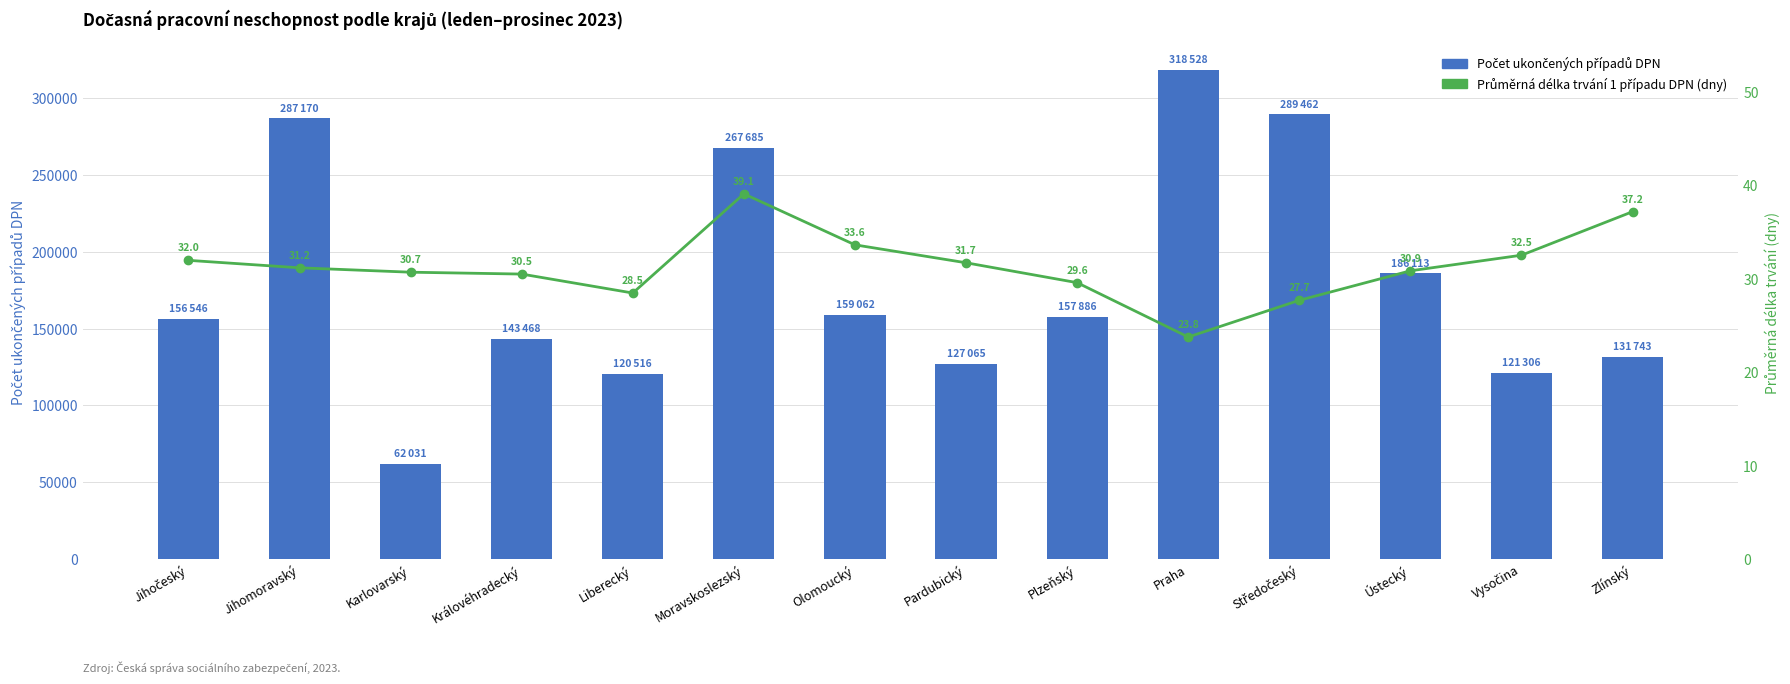

At which label does Počet ukončených případů DPN reach its minimum?

Karlovarský